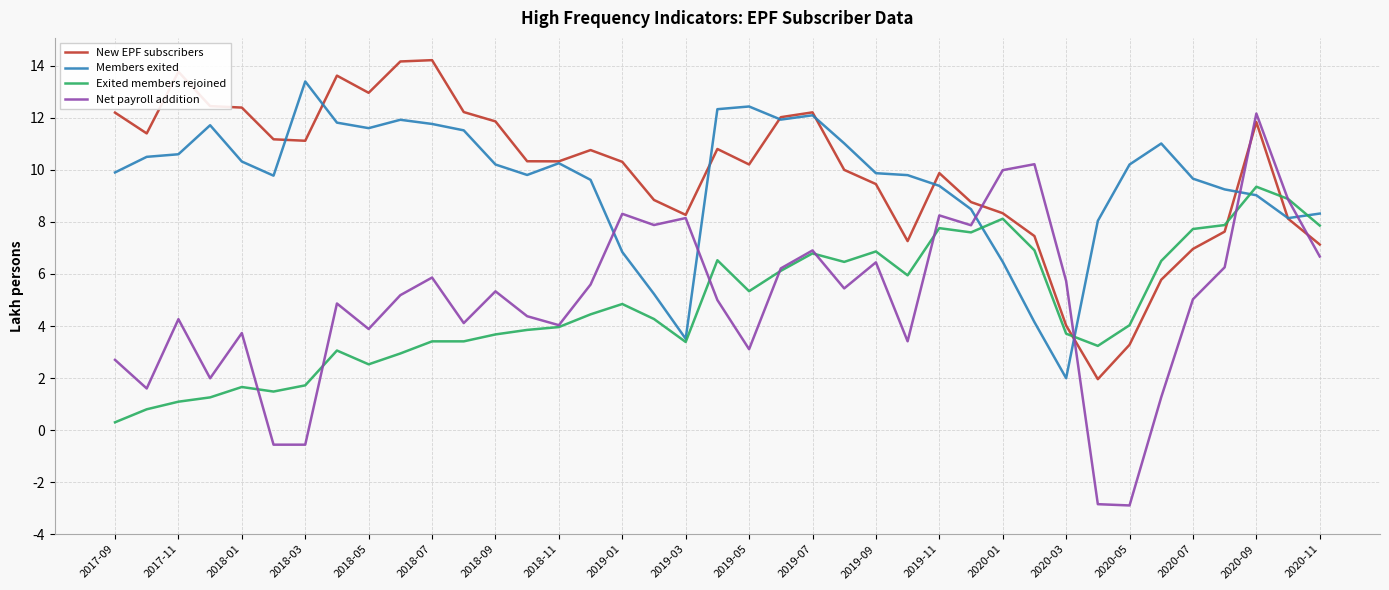

What are all the series names shown in the legend?

New EPF subscribers, Members exited, Exited members rejoined, Net payroll addition